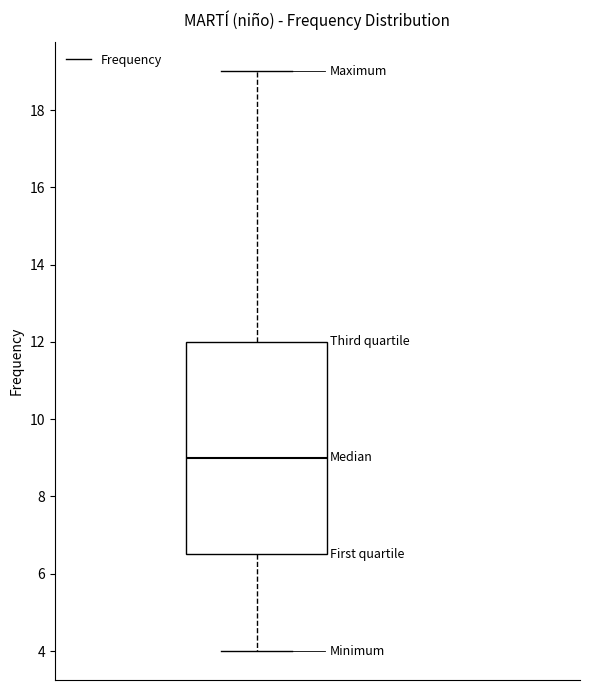

Where does the lower whisker of the box end on the y-axis? The values are not printed on the chart, so give them approximately, as read against the axis.

4.0